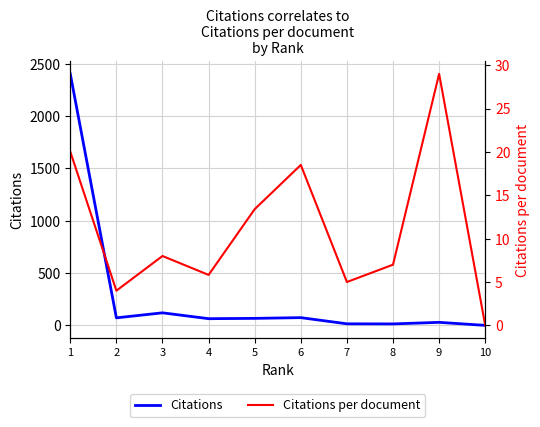

What is the sum of all Citations per document values?

110.8